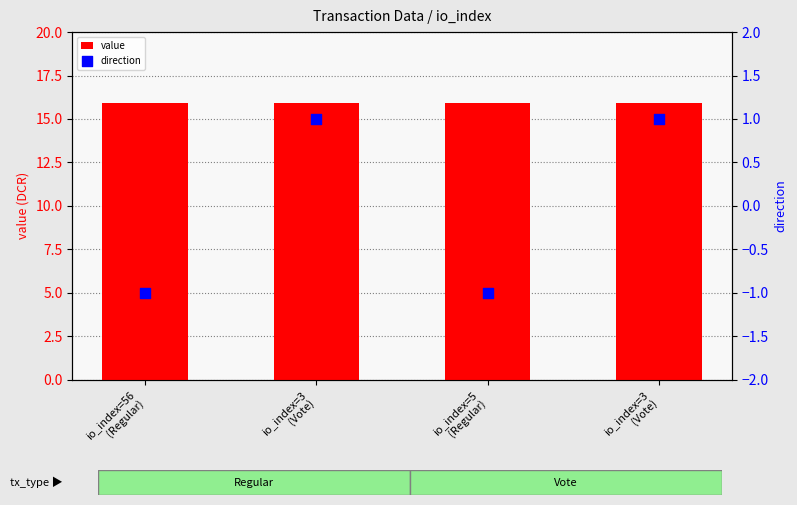

Which series reaches the maximum Y coordinate?

value